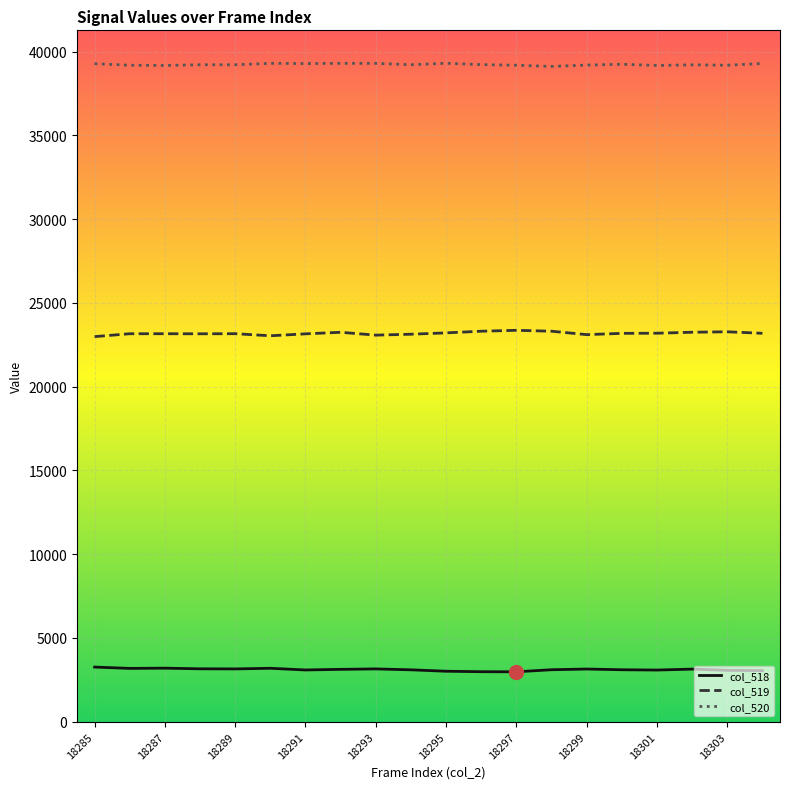

What is the highest value of the col_519 series?

23366